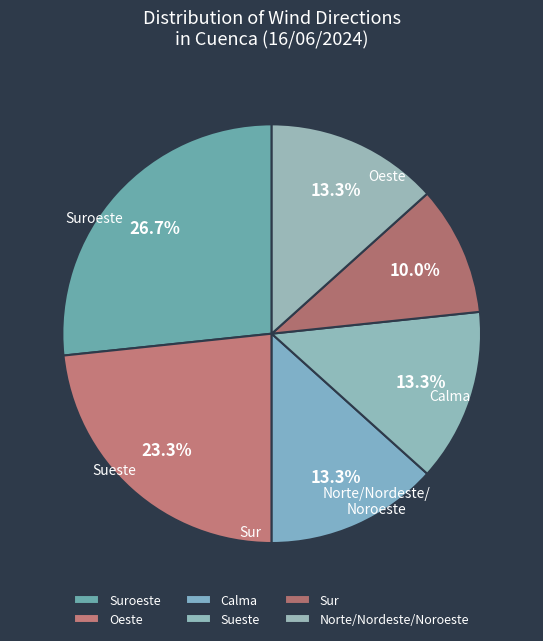

How many segments does this pie chart have?

6